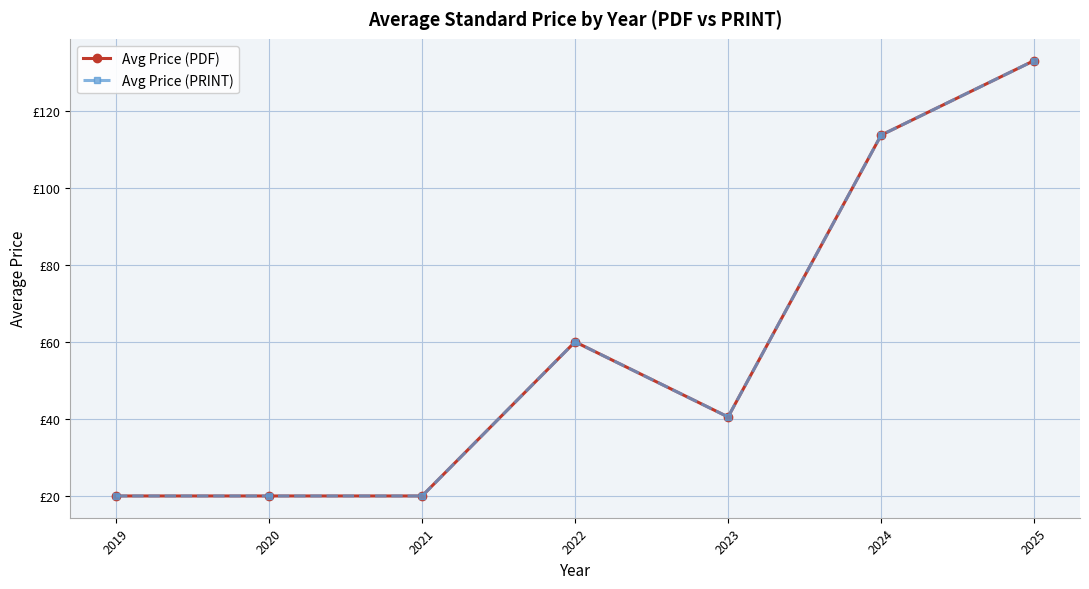

Rank the categories by Avg Price (PRINT) value from lowest to highest.

2019, 2020, 2021, 2023, 2022, 2024, 2025